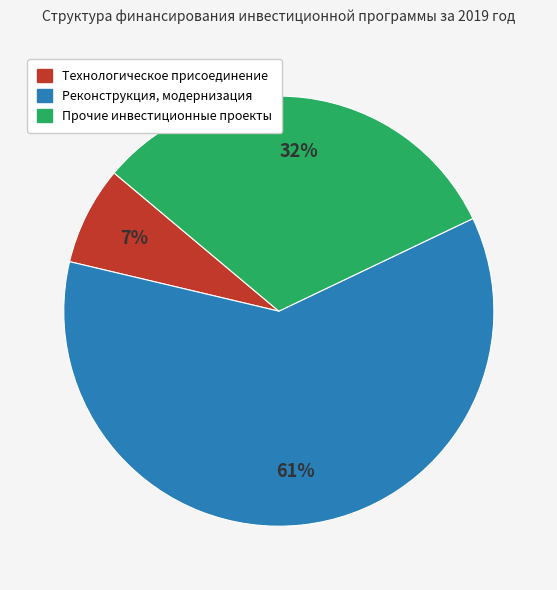

Is it true that Прочие инвестиционные проекты is 45% of the pie?

False